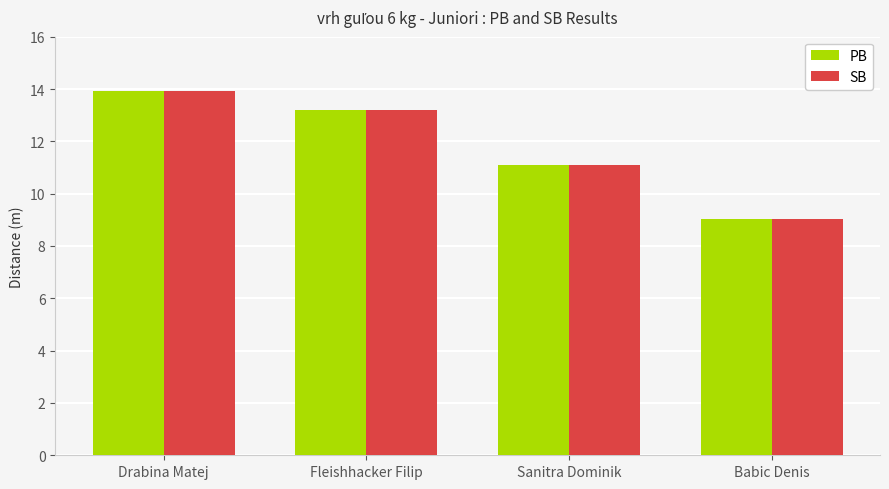

The SB series shows 13.9 at Drabina Matej. True or false?

True